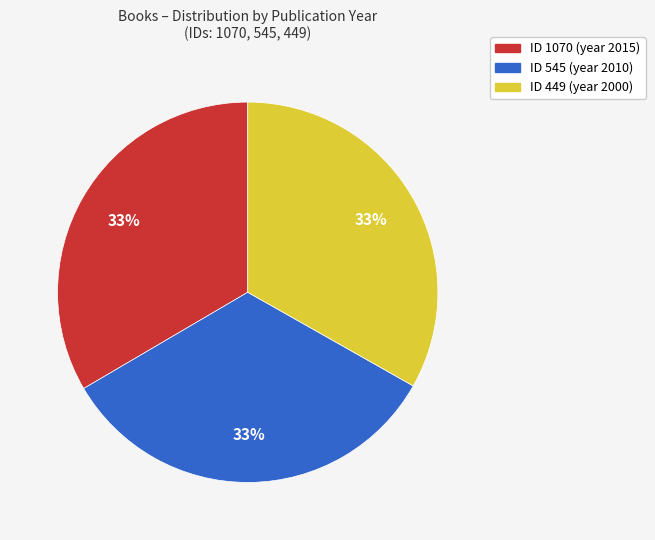

Is there any slice that represents more than half of the pie?

No